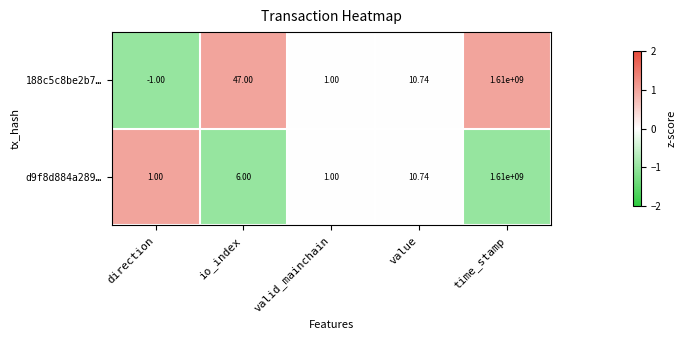

At which category is the sum across all series the highest?

time_stamp